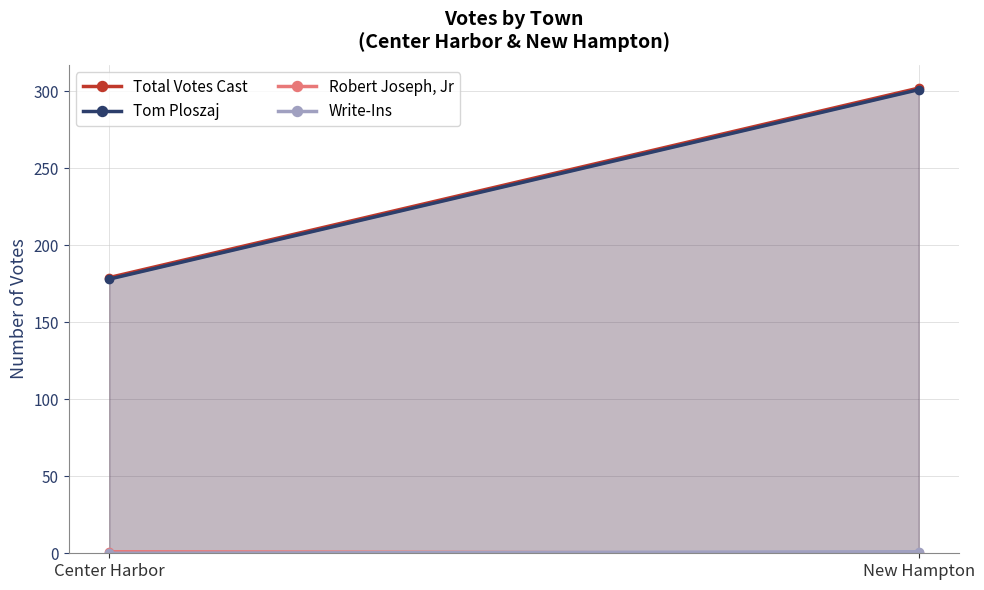

Reading left to right, extract all data points from this chart.

Total Votes Cast: Center Harbor=179	New Hampton=302
Tom Ploszaj: Center Harbor=178	New Hampton=301
Robert Joseph, Jr: Center Harbor=1	New Hampton=0
Write-Ins: Center Harbor=0	New Hampton=1